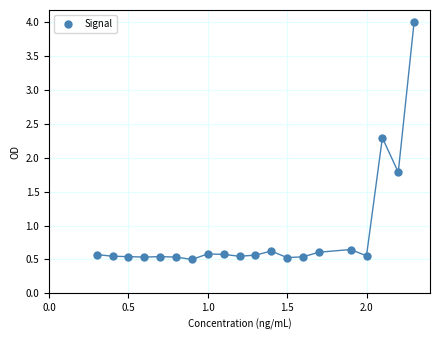

What is the range of X values (max minus min)?

2.0